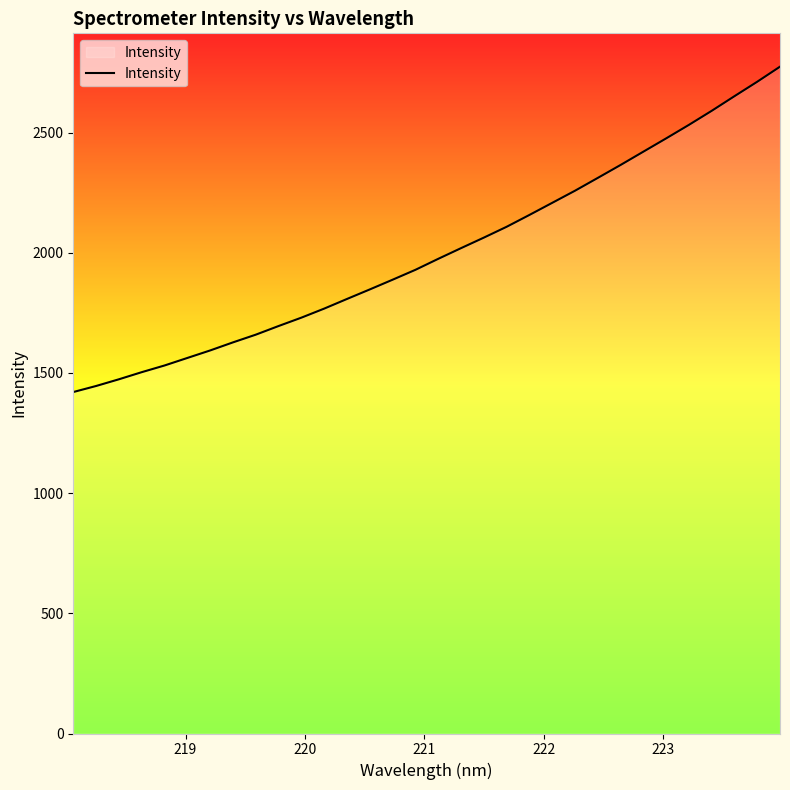

What is the difference between the maximum and minimum values?

1353.7